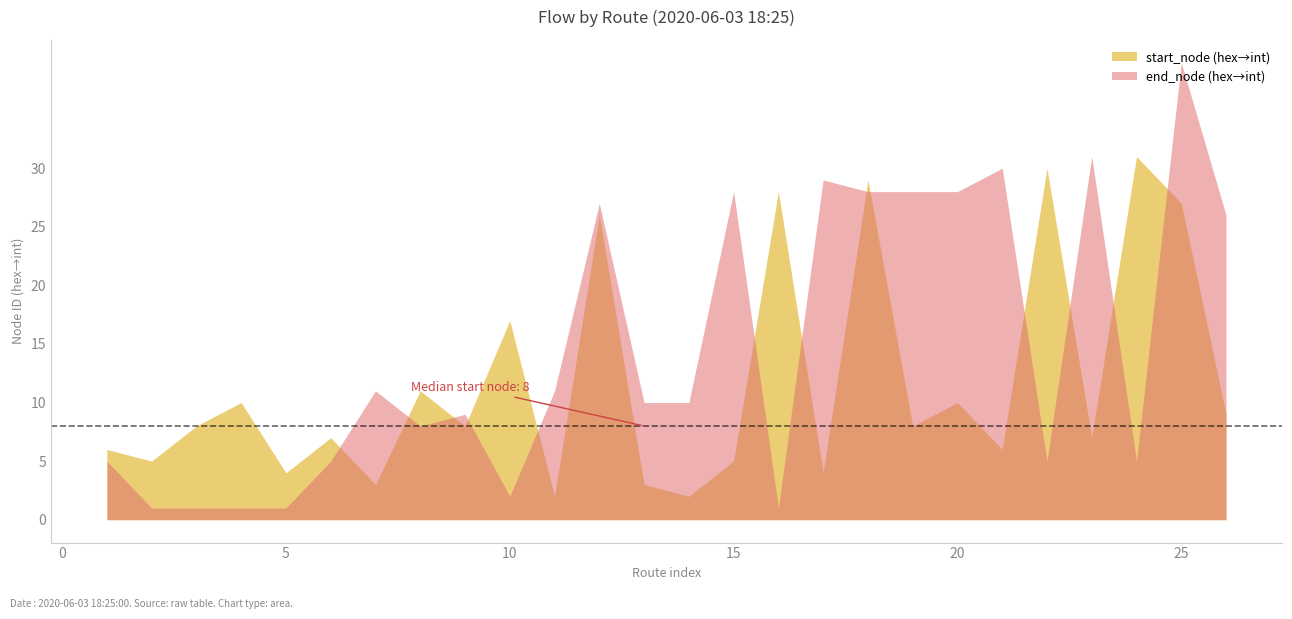

List the series in order of their peak value, highest first.

end_node (hex→int), start_node (hex→int)